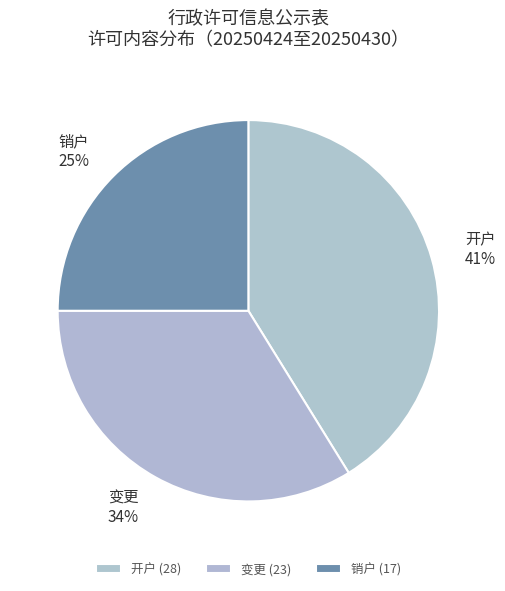

Rank the categories by value from lowest to highest.

销户, 变更, 开户